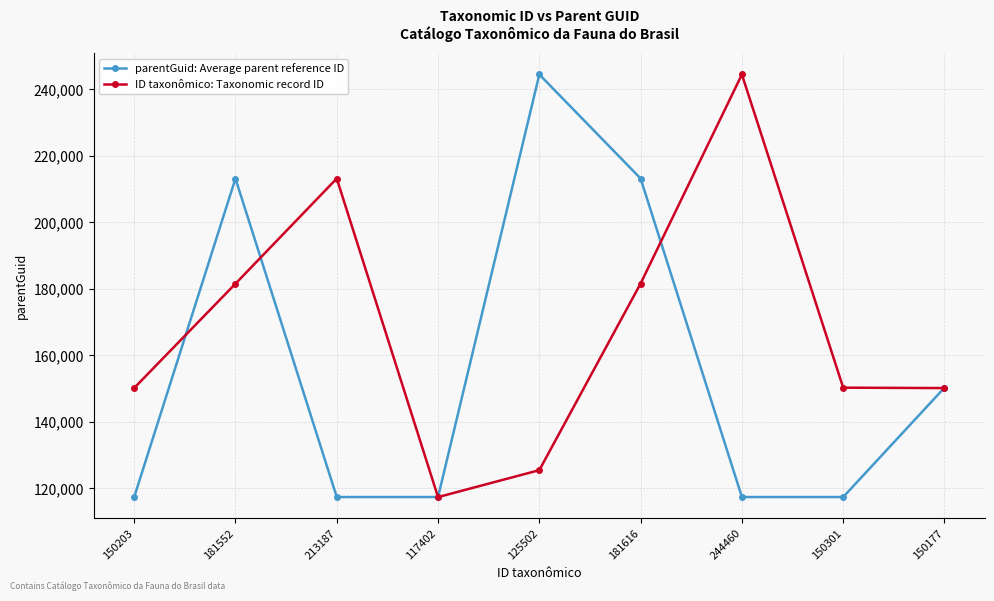

How many interior local peaks does the parentGuid: Average parent reference ID series have?

2